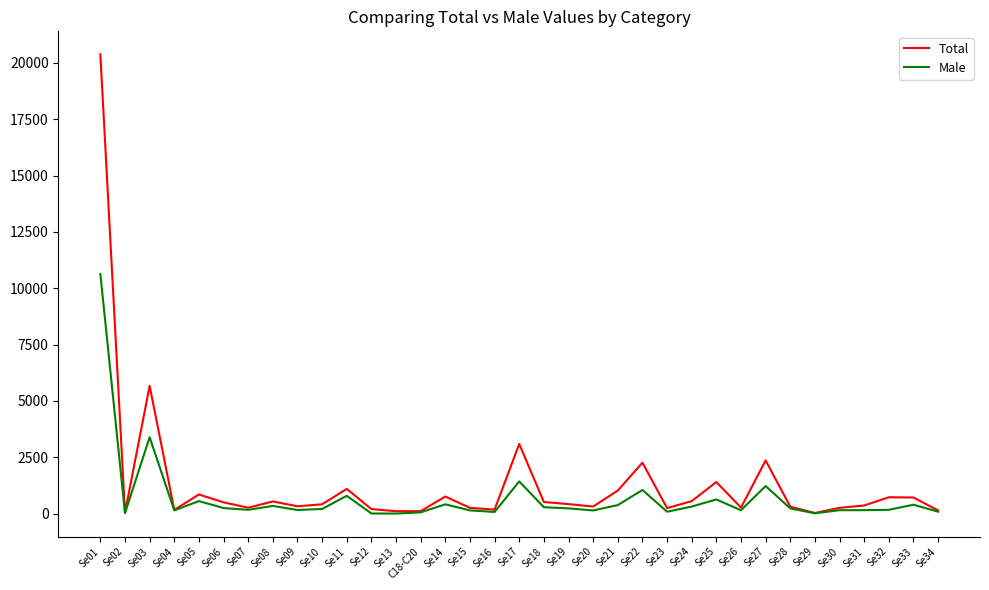

How many interior local peaks does the Total series have?

10